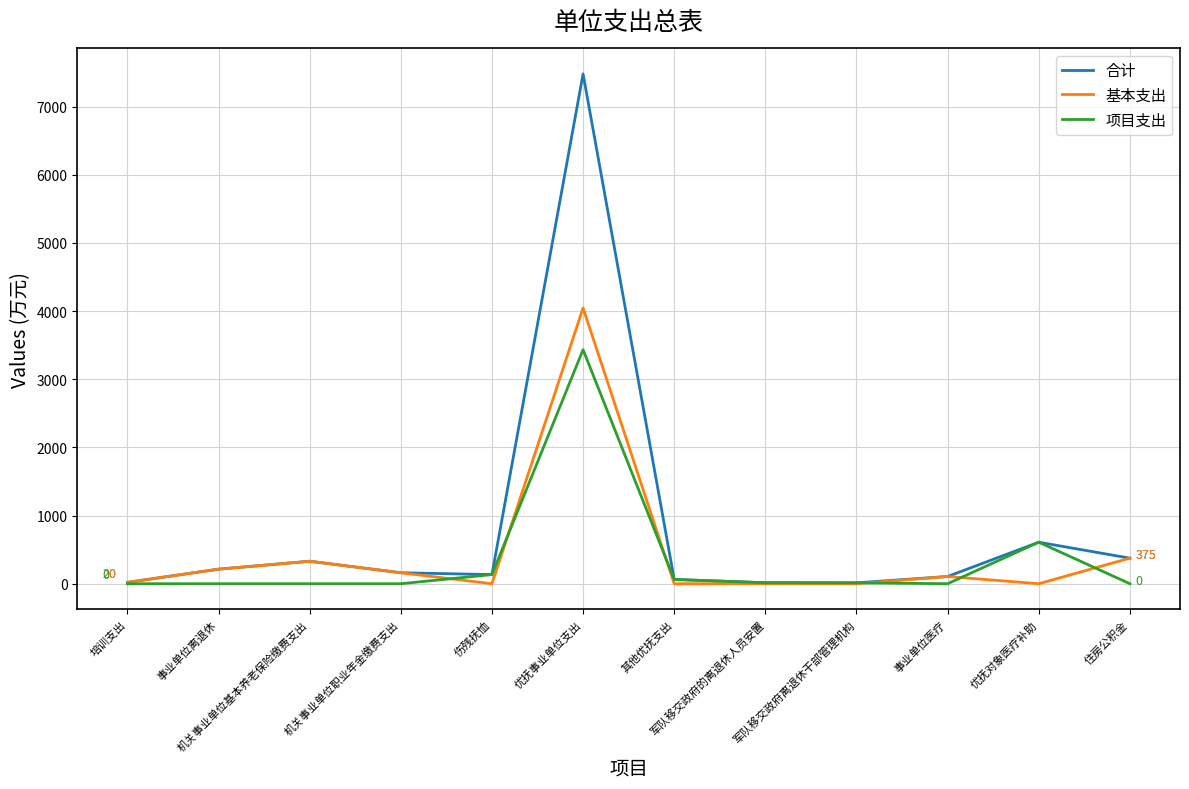

What is the sum of all 基本支出 values?

5251.3